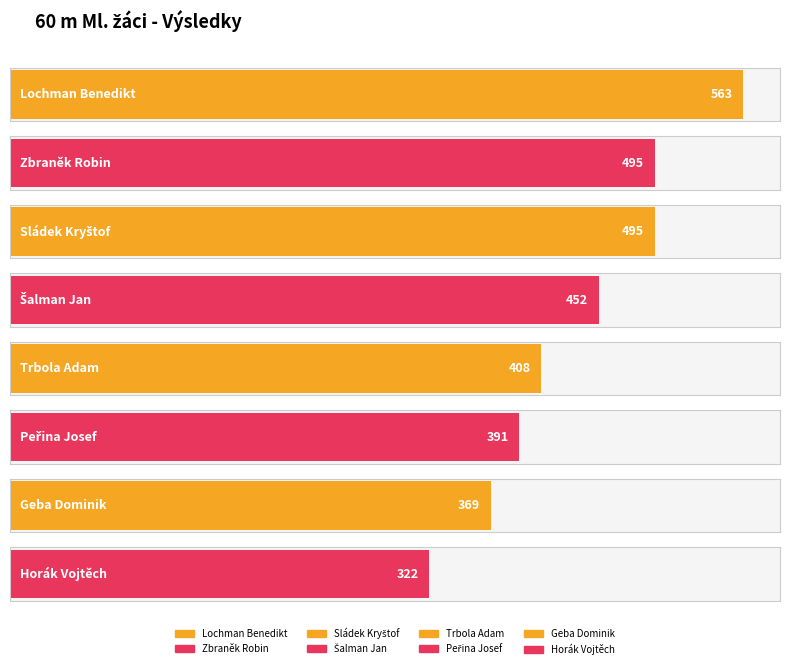

At which label does the data first exceed 452?

Lochman Benedikt